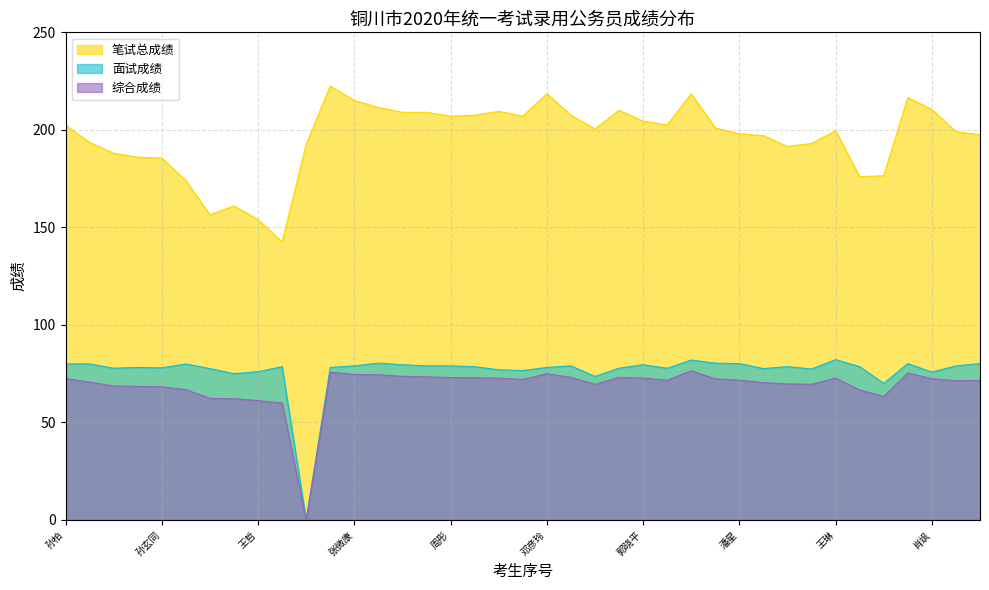

Reading left to right, transcribe all the data shown in this chart.

笔试总成绩: 202.5	193.5	188.0	186.0	185.5	174.0	156.5	161.0	154.0	142.5	192.5	222.5	215.0	211.5	209.0	209.0	207.0	207.5	209.5	207.0	218.5	207.5	200.5	210.0	204.5	202.5	218.5	201.0	198.0	197.0	191.5	193.0	199.5	176.0	176.5	216.5	210.5	199.0	197.5
面试成绩: 80.0	80.0	77.8	78.2	78.0	80.0	77.6	75.0	76.0	78.6	0.0	78.2	79.0	80.4	79.6	79.0	79.0	78.6	77.0	76.6	78.2	79.0	73.6	77.8	79.6	77.8	82.0	80.4	80.2	77.6	78.6	77.4	82.2	78.6	70.0	80.2	75.8	79.0	80.2
综合成绩: 72.5	70.7	68.7	68.5	68.3	66.8	62.3	62.2	61.2	59.9	0.0	75.8	74.6	74.5	73.6	73.4	73.0	72.9	72.7	72.0	75.0	73.1	69.5	73.1	72.7	71.6	76.5	72.4	71.7	70.4	69.7	69.6	72.8	66.6	63.3	75.4	72.4	71.4	71.6